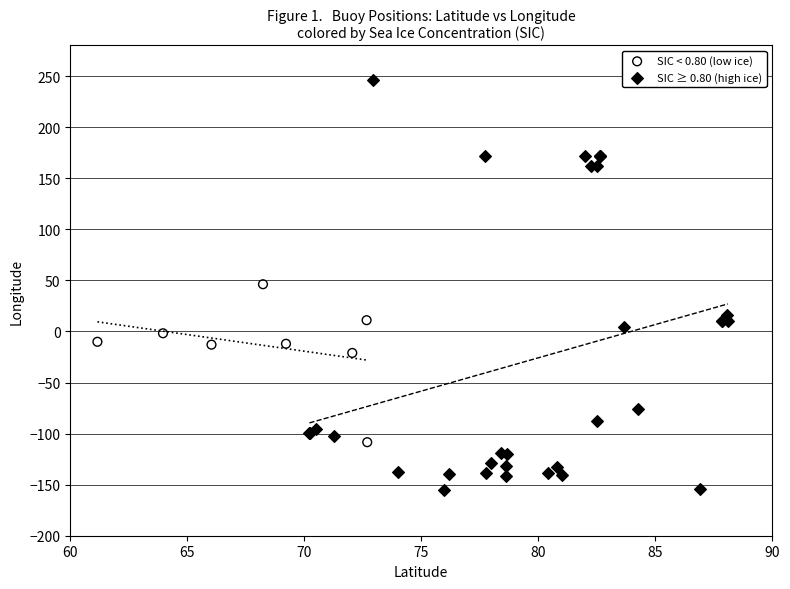

Which series reaches the maximum Y coordinate?

SIC ≥ 0.80 (high ice)